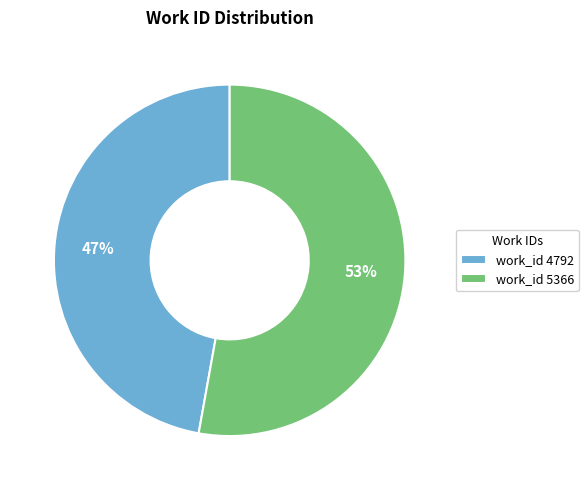

To the nearest percent, what is the difference between the work_id 5366 and work_id 4792 slice percentages?

6%